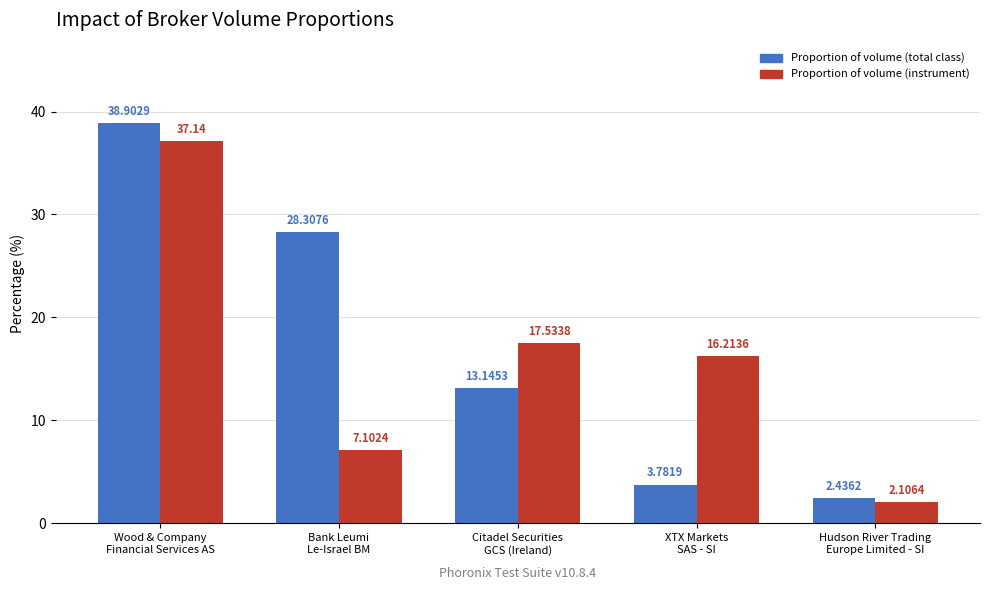

How many groups of bars are there?

5